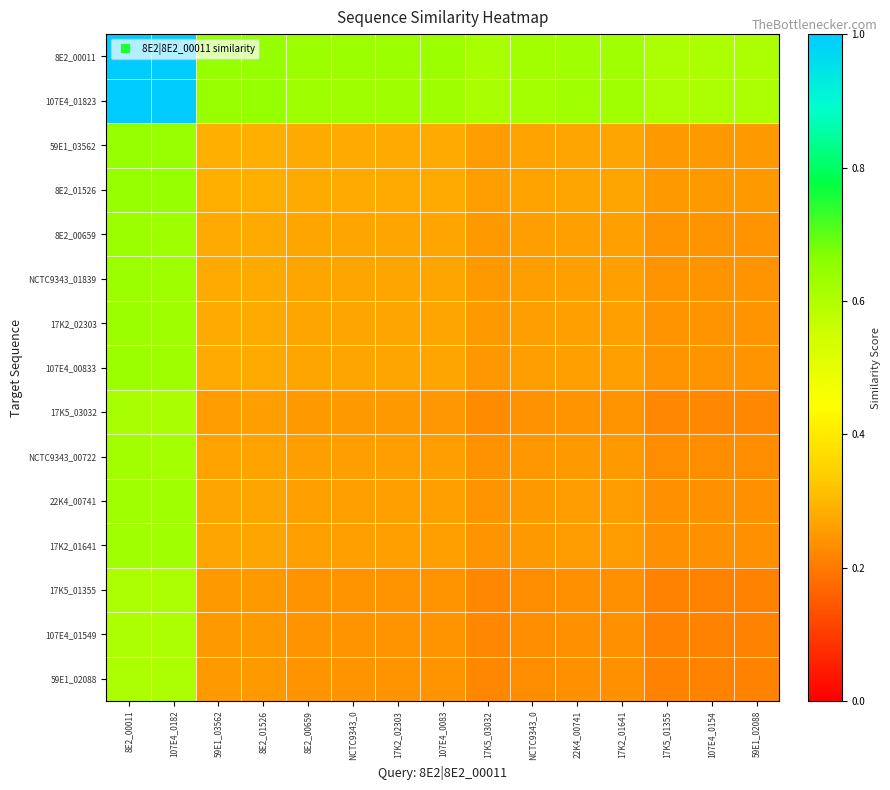

Reading left to right, extract all data points from this chart.

8E2_00011: 8E2_00011=1.0	107E4_0182=1.0	59E1_03562=0.6	8E2_01526=0.6	8E2_00659=0.6	NCTC9343_0=0.6	17K2_02303=0.6	107E4_0083=0.6	17K5_03032=0.6	NCTC9343_0=0.6	22K4_00741=0.6	17K2_01641=0.6	17K5_01355=0.6	107E4_0154=0.6	59E1_02088=0.6
107E4_01823: 8E2_00011=1.0	107E4_0182=1.0	59E1_03562=0.6	8E2_01526=0.6	8E2_00659=0.6	NCTC9343_0=0.6	17K2_02303=0.6	107E4_0083=0.6	17K5_03032=0.6	NCTC9343_0=0.6	22K4_00741=0.6	17K2_01641=0.6	17K5_01355=0.6	107E4_0154=0.6	59E1_02088=0.6
59E1_03562: 8E2_00011=0.6	107E4_0182=0.6	59E1_03562=0.3	8E2_01526=0.3	8E2_00659=0.3	NCTC9343_0=0.3	17K2_02303=0.3	107E4_0083=0.3	17K5_03032=0.3	NCTC9343_0=0.3	22K4_00741=0.3	17K2_01641=0.3	17K5_01355=0.3	107E4_0154=0.3	59E1_02088=0.3
8E2_01526: 8E2_00011=0.6	107E4_0182=0.6	59E1_03562=0.3	8E2_01526=0.3	8E2_00659=0.3	NCTC9343_0=0.3	17K2_02303=0.3	107E4_0083=0.3	17K5_03032=0.3	NCTC9343_0=0.3	22K4_00741=0.3	17K2_01641=0.3	17K5_01355=0.3	107E4_0154=0.3	59E1_02088=0.3
8E2_00659: 8E2_00011=0.6	107E4_0182=0.6	59E1_03562=0.3	8E2_01526=0.3	8E2_00659=0.3	NCTC9343_0=0.3	17K2_02303=0.3	107E4_0083=0.3	17K5_03032=0.3	NCTC9343_0=0.3	22K4_00741=0.3	17K2_01641=0.3	17K5_01355=0.2	107E4_0154=0.2	59E1_02088=0.2
NCTC9343_01839: 8E2_00011=0.6	107E4_0182=0.6	59E1_03562=0.3	8E2_01526=0.3	8E2_00659=0.3	NCTC9343_0=0.3	17K2_02303=0.3	107E4_0083=0.3	17K5_03032=0.3	NCTC9343_0=0.3	22K4_00741=0.3	17K2_01641=0.3	17K5_01355=0.2	107E4_0154=0.2	59E1_02088=0.2
17K2_02303: 8E2_00011=0.6	107E4_0182=0.6	59E1_03562=0.3	8E2_01526=0.3	8E2_00659=0.3	NCTC9343_0=0.3	17K2_02303=0.3	107E4_0083=0.3	17K5_03032=0.3	NCTC9343_0=0.3	22K4_00741=0.3	17K2_01641=0.3	17K5_01355=0.2	107E4_0154=0.2	59E1_02088=0.2
107E4_00833: 8E2_00011=0.6	107E4_0182=0.6	59E1_03562=0.3	8E2_01526=0.3	8E2_00659=0.3	NCTC9343_0=0.3	17K2_02303=0.3	107E4_0083=0.3	17K5_03032=0.2	NCTC9343_0=0.3	22K4_00741=0.3	17K2_01641=0.3	17K5_01355=0.2	107E4_0154=0.2	59E1_02088=0.2
17K5_03032: 8E2_00011=0.6	107E4_0182=0.6	59E1_03562=0.3	8E2_01526=0.3	8E2_00659=0.3	NCTC9343_0=0.3	17K2_02303=0.3	107E4_0083=0.2	17K5_03032=0.2	NCTC9343_0=0.2	22K4_00741=0.2	17K2_01641=0.2	17K5_01355=0.2	107E4_0154=0.2	59E1_02088=0.2
NCTC9343_00722: 8E2_00011=0.6	107E4_0182=0.6	59E1_03562=0.3	8E2_01526=0.3	8E2_00659=0.3	NCTC9343_0=0.3	17K2_02303=0.3	107E4_0083=0.3	17K5_03032=0.2	NCTC9343_0=0.2	22K4_00741=0.3	17K2_01641=0.3	17K5_01355=0.2	107E4_0154=0.2	59E1_02088=0.2
22K4_00741: 8E2_00011=0.6	107E4_0182=0.6	59E1_03562=0.3	8E2_01526=0.3	8E2_00659=0.3	NCTC9343_0=0.3	17K2_02303=0.3	107E4_0083=0.3	17K5_03032=0.2	NCTC9343_0=0.3	22K4_00741=0.3	17K2_01641=0.3	17K5_01355=0.2	107E4_0154=0.2	59E1_02088=0.2
17K2_01641: 8E2_00011=0.6	107E4_0182=0.6	59E1_03562=0.3	8E2_01526=0.3	8E2_00659=0.3	NCTC9343_0=0.3	17K2_02303=0.3	107E4_0083=0.3	17K5_03032=0.2	NCTC9343_0=0.3	22K4_00741=0.3	17K2_01641=0.3	17K5_01355=0.2	107E4_0154=0.2	59E1_02088=0.2
17K5_01355: 8E2_00011=0.6	107E4_0182=0.6	59E1_03562=0.3	8E2_01526=0.3	8E2_00659=0.2	NCTC9343_0=0.2	17K2_02303=0.2	107E4_0083=0.2	17K5_03032=0.2	NCTC9343_0=0.2	22K4_00741=0.2	17K2_01641=0.2	17K5_01355=0.2	107E4_0154=0.2	59E1_02088=0.2
107E4_01549: 8E2_00011=0.6	107E4_0182=0.6	59E1_03562=0.3	8E2_01526=0.3	8E2_00659=0.2	NCTC9343_0=0.2	17K2_02303=0.2	107E4_0083=0.2	17K5_03032=0.2	NCTC9343_0=0.2	22K4_00741=0.2	17K2_01641=0.2	17K5_01355=0.2	107E4_0154=0.2	59E1_02088=0.2
59E1_02088: 8E2_00011=0.6	107E4_0182=0.6	59E1_03562=0.3	8E2_01526=0.3	8E2_00659=0.2	NCTC9343_0=0.2	17K2_02303=0.2	107E4_0083=0.2	17K5_03032=0.2	NCTC9343_0=0.2	22K4_00741=0.2	17K2_01641=0.2	17K5_01355=0.2	107E4_0154=0.2	59E1_02088=0.2